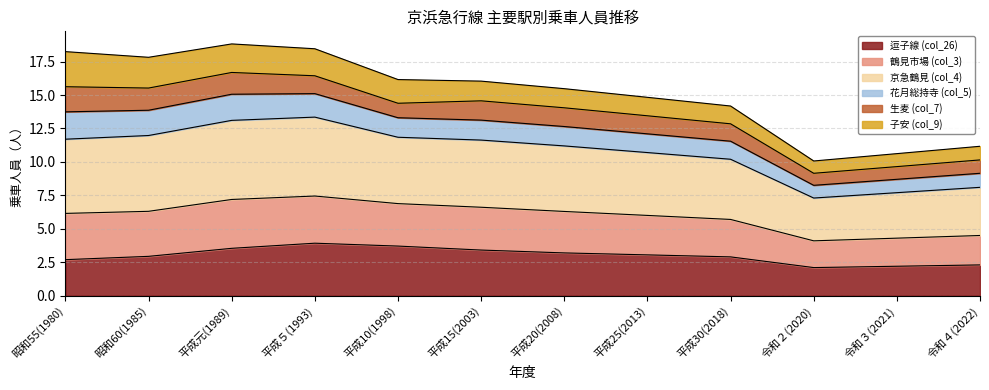

True or false: 鶴見市場 (col_3) and 逗子線 (col_26) intersect in this chart.

False